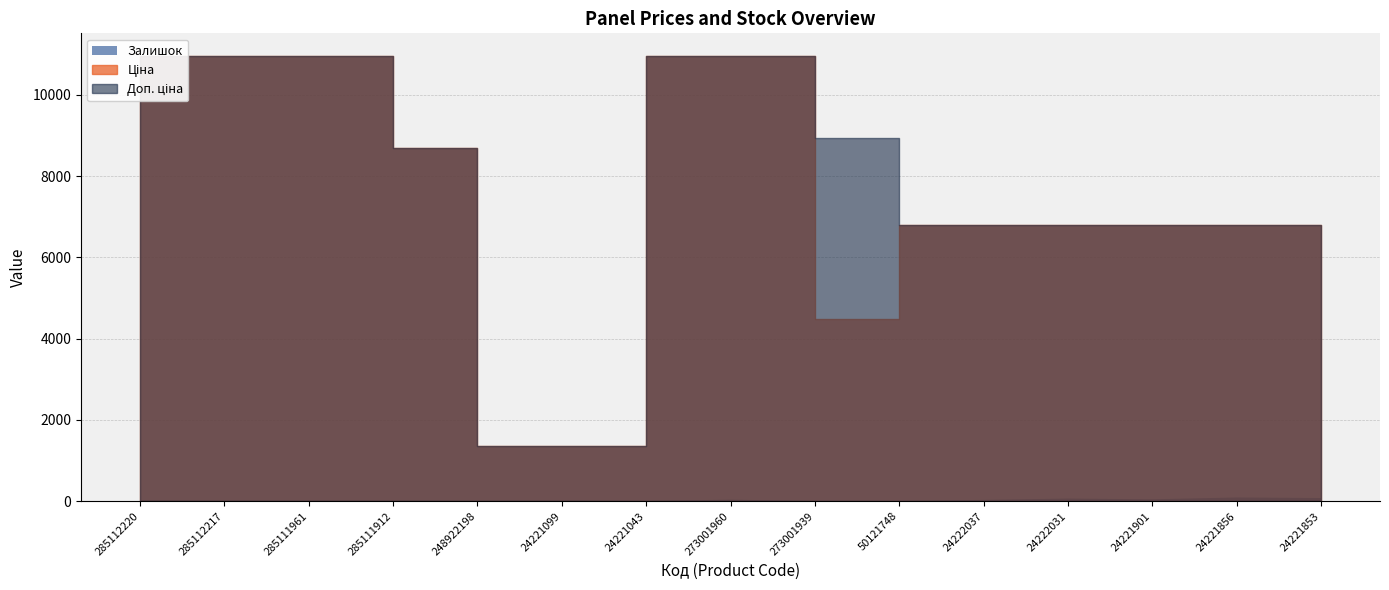

Which series has the widest spread of values?

Ціна